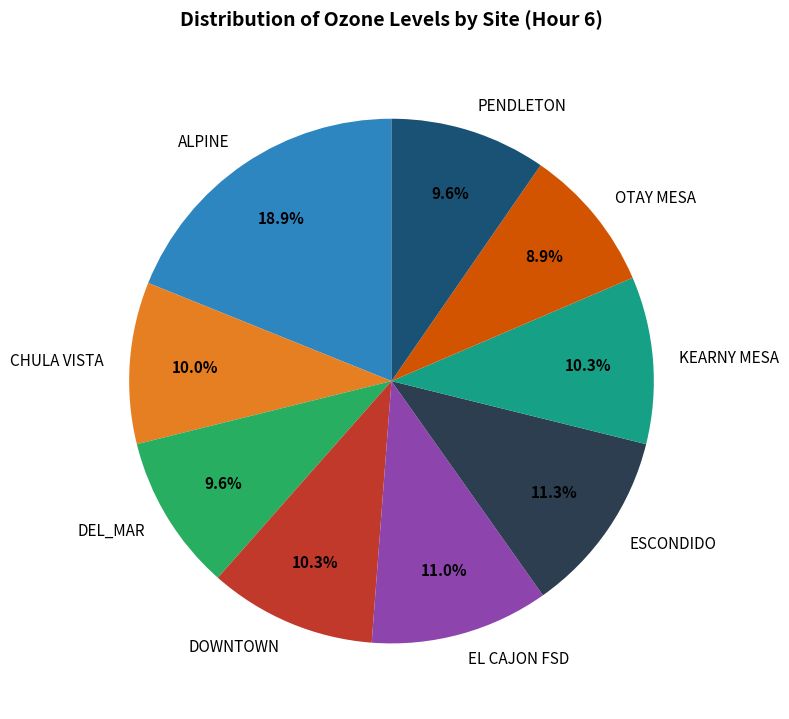

What percentage is NOT represented by KEARNY MESA?

89.7%